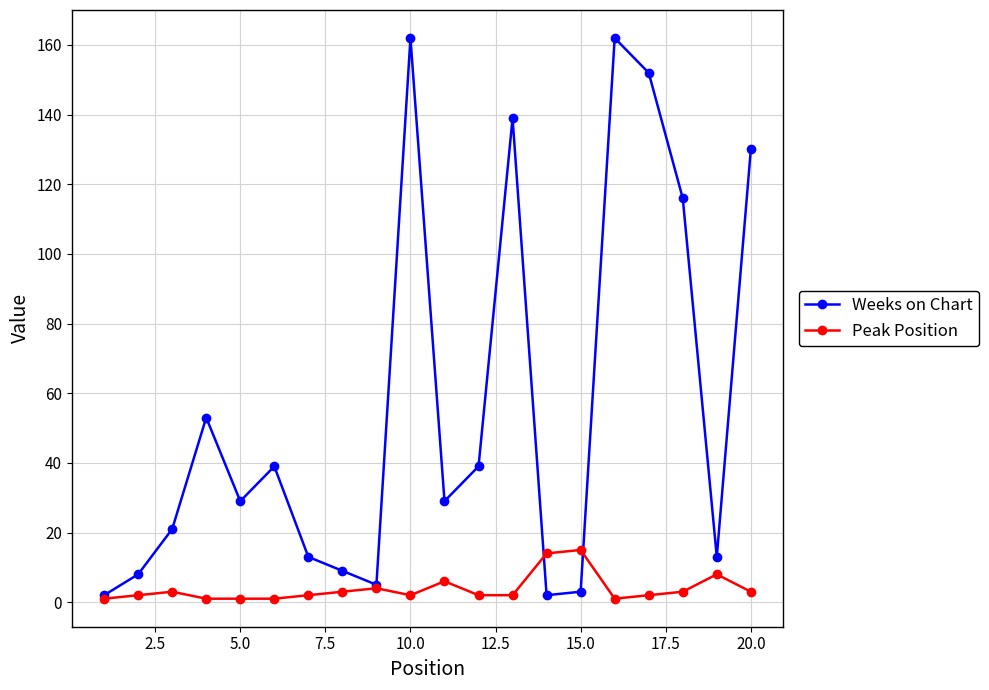

At how many categories does at least one series exceed 110?

6